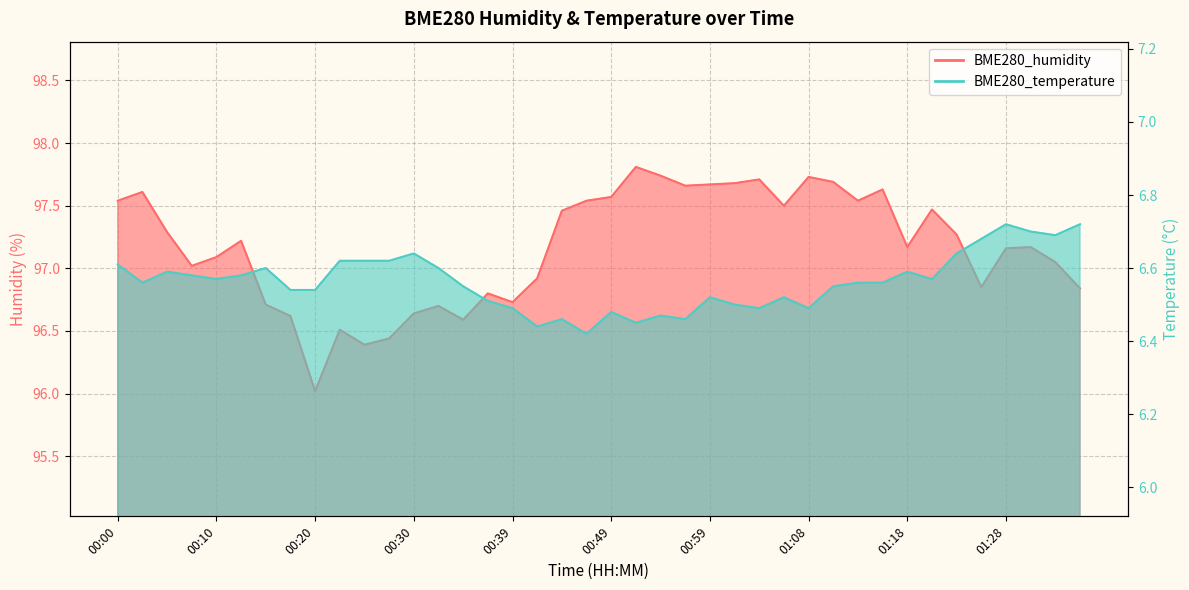

What is the label of the 28th point from the left?

01:06